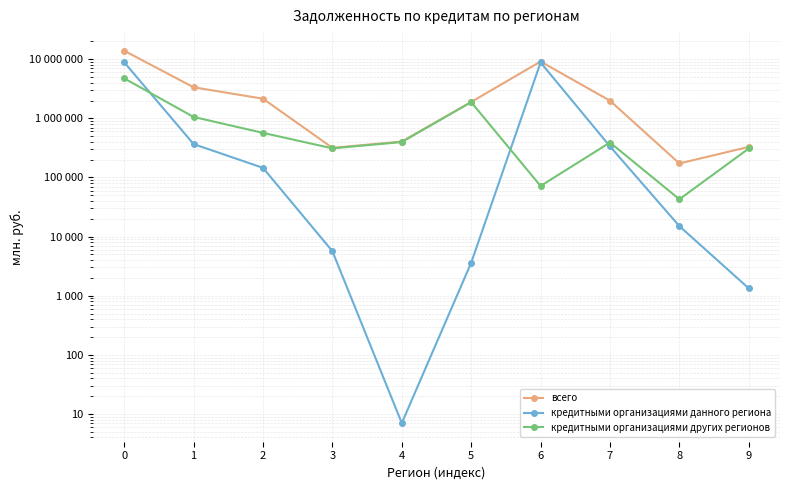

Where is кредитными организациями данного региона nearest to the value 4437843?

1